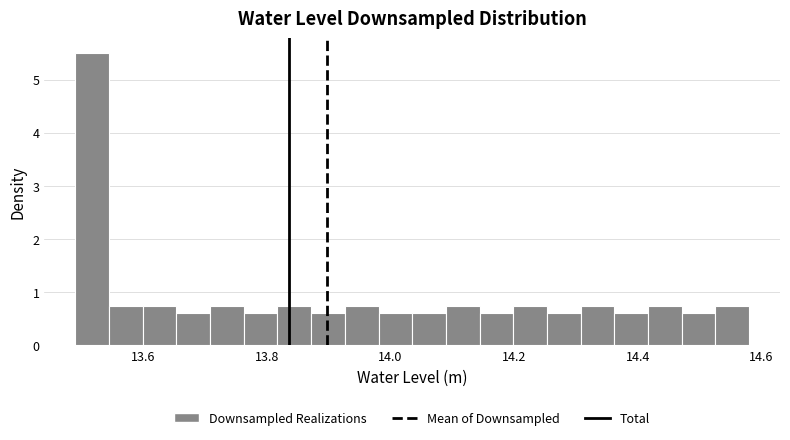

Around what value on the x-axis is the tallest bar? Give the approximate position of its centre, as read against the axis.

13.52